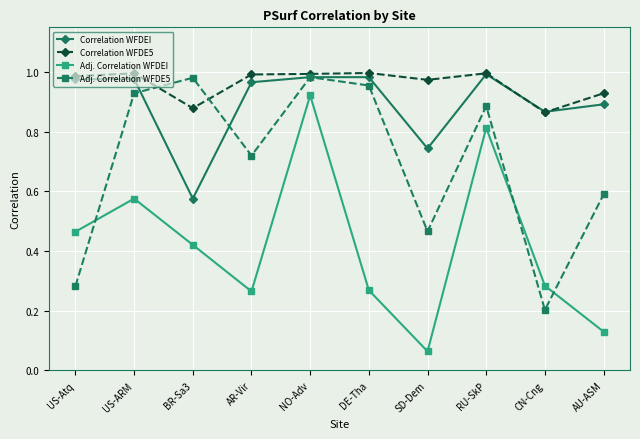

Count the number of categories in the chart.

10